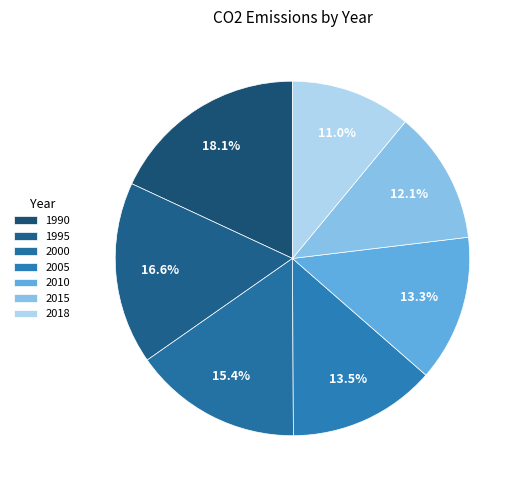

To the nearest percent, what portion does 2000 represent?

15%